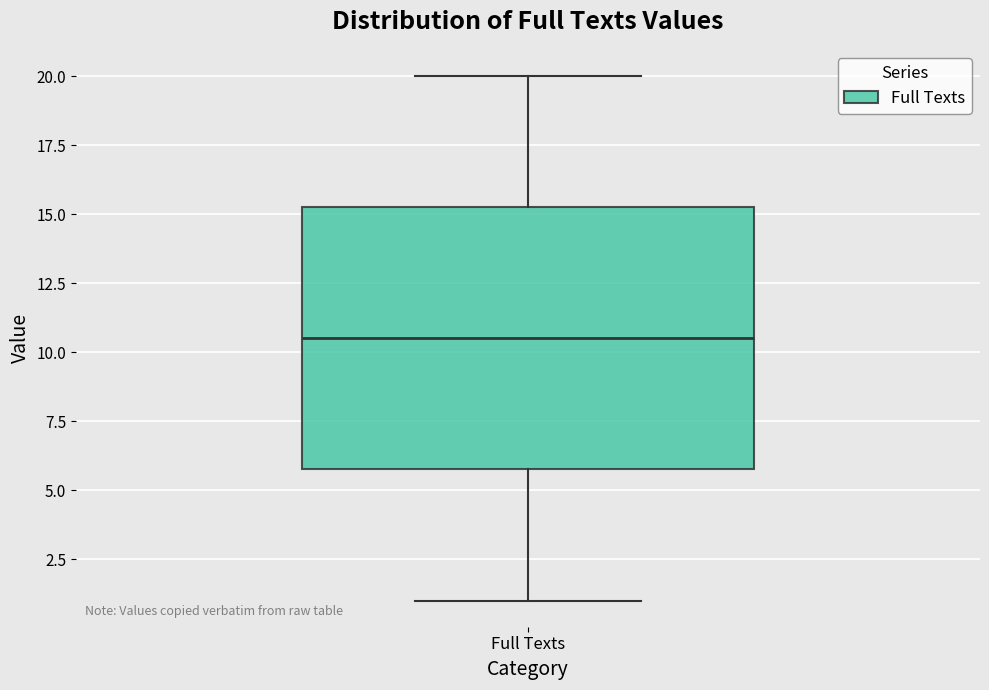

Read this box plot against the y-axis: the position of the median line, the range covered by the box, and the ends of both whiskers. The values are not printed on the chart, so give them approximately, as read against the axis.

median 10.5, box 6.0 to 15.5, whiskers 1.0 to 20.0